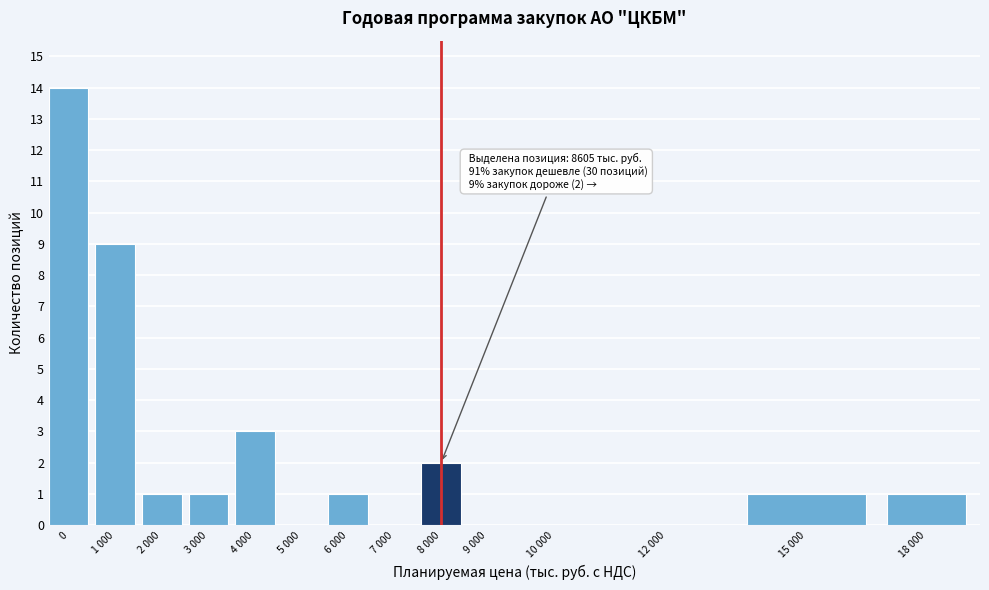

Reading left to right, what are all the values shown in this chart?

0=14	1 000=9	2 000=1	3 000=1	4 000=3	5 000=0	6 000=1	7 000=0	8 000=2	9 000=0	10 000=0	12 000=0	15 000=1	18 000=1